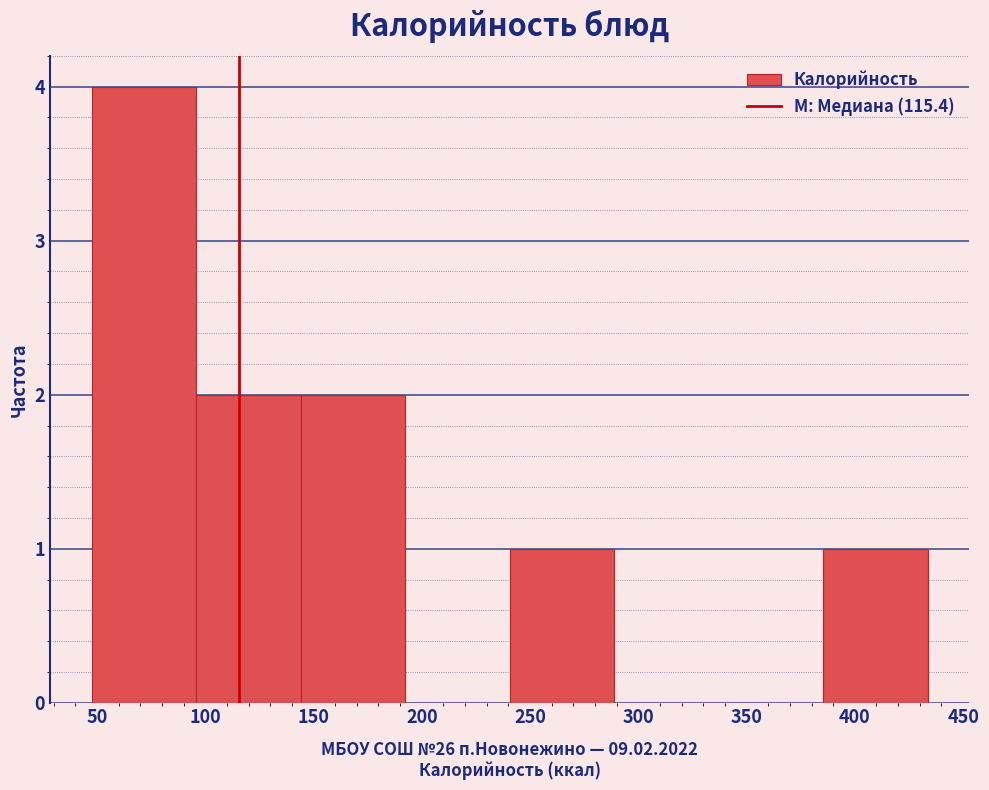

Reading left to right, transcribe this chart: for each bar, give the range it covers on the x-axis and its height. Neither the bar edges nor the heights are printed on the chart, so give them approximately, as read against the axes.

50 to 95: 4
95 to 145: 2
145 to 190: 2
190 to 240: 0
240 to 290: 1
290 to 335: 0
335 to 385: 0
385 to 435: 1